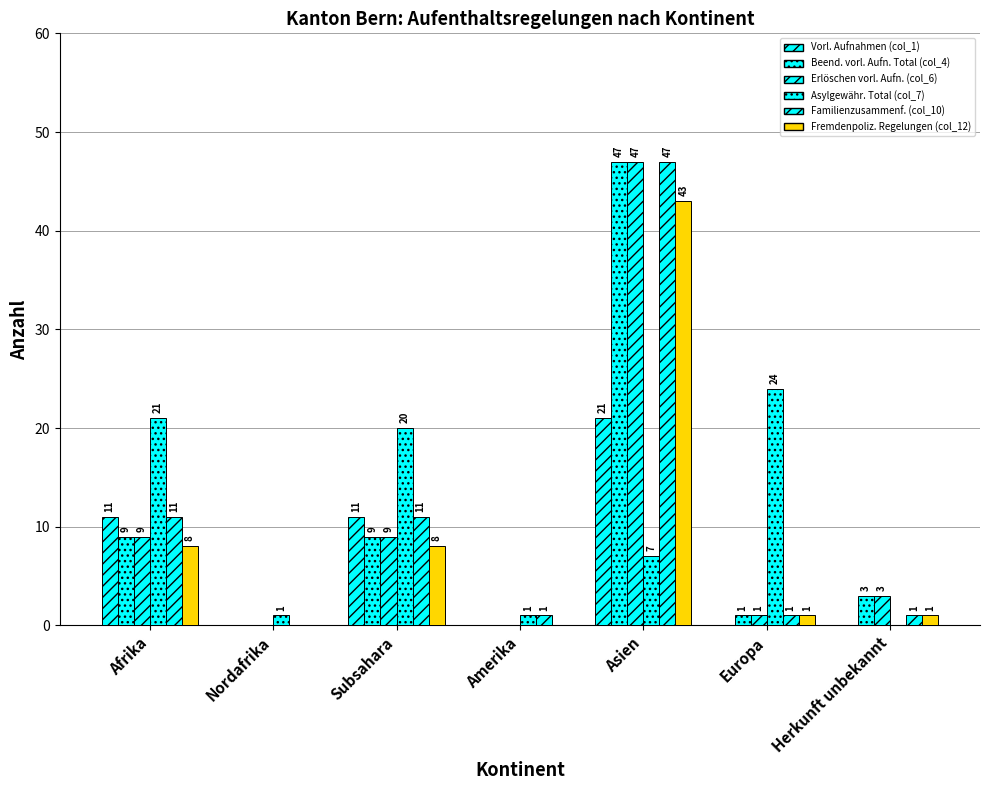

What position from the left is Asien?

5